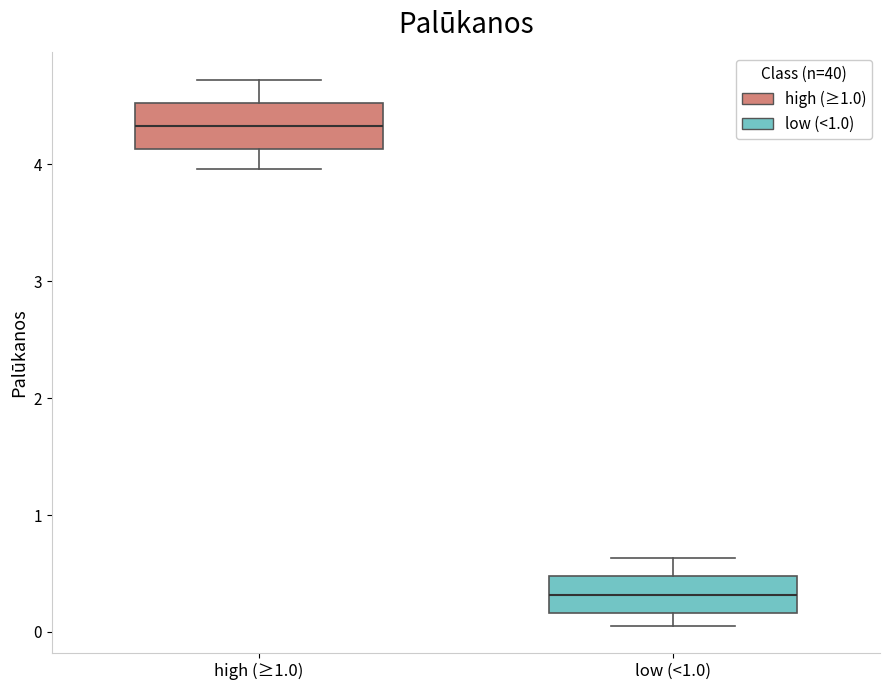

Where does the median line of the box for low (<1.0) sit on the y-axis? The values are not printed on the chart, so give them approximately, as read against the axis.

0.3